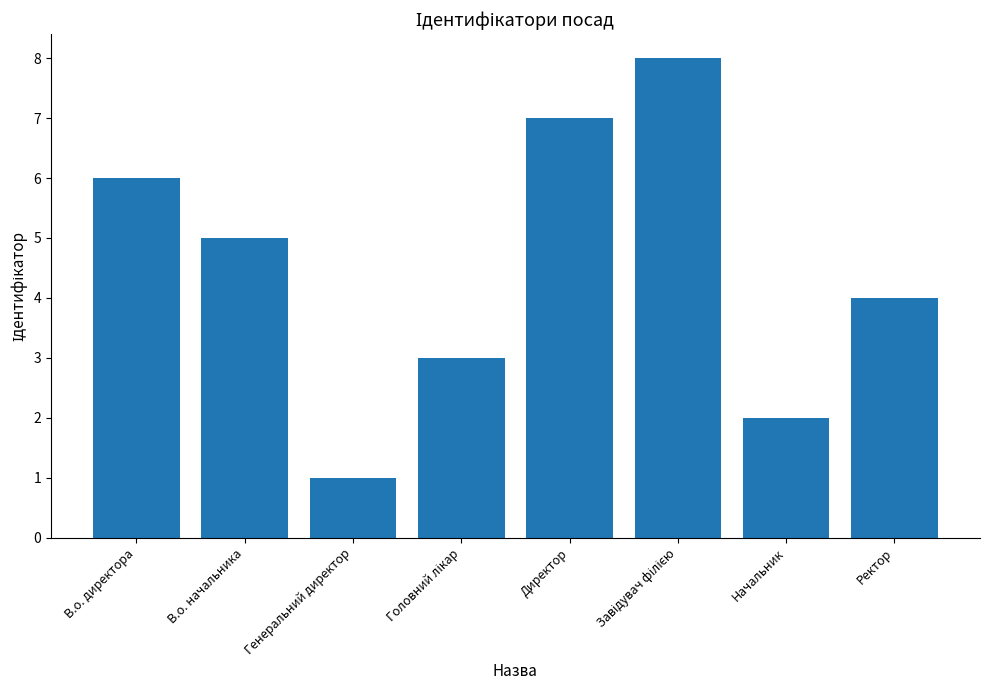

What is the change in value from Генеральний директор to Начальник?

+1